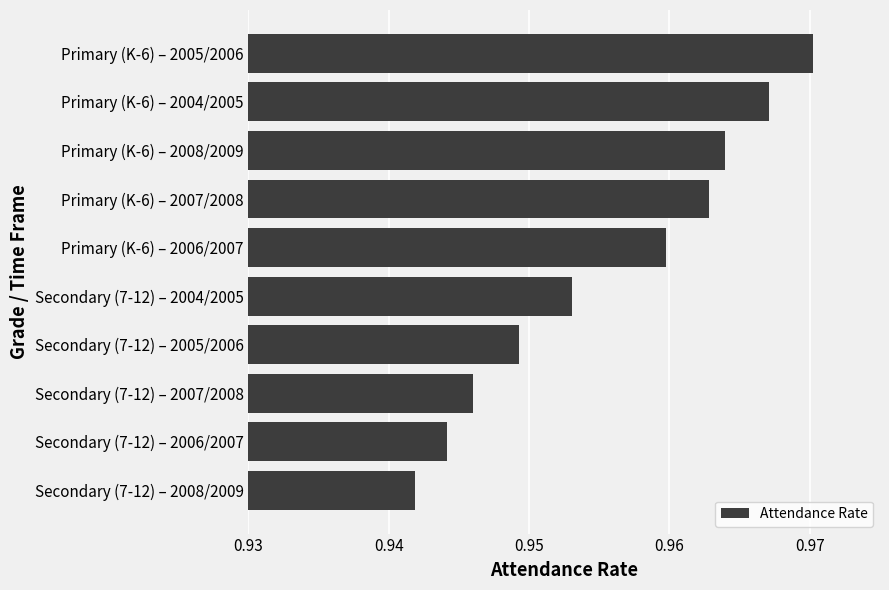

Is it true that the value at Secondary (7-12) – 2008/2009 is 0.3?

False